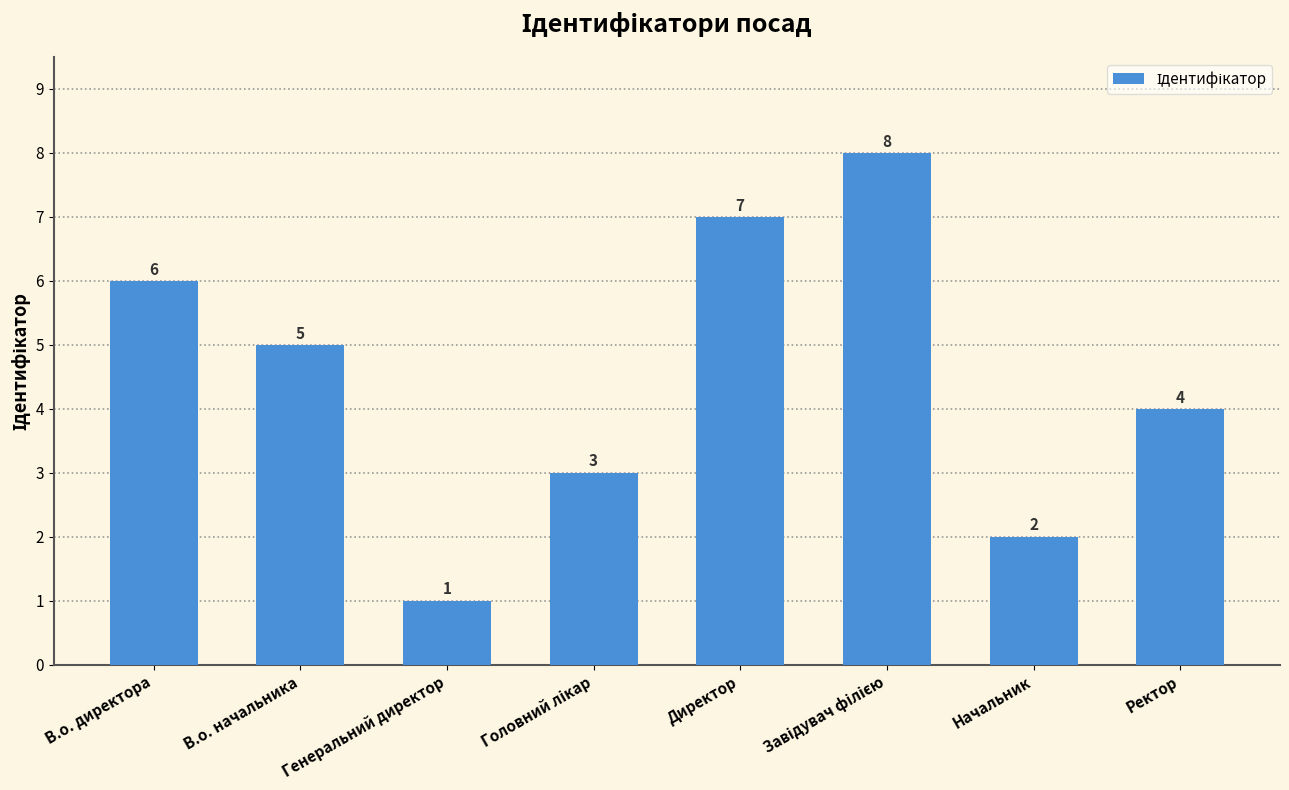

How many values are below 5?

4